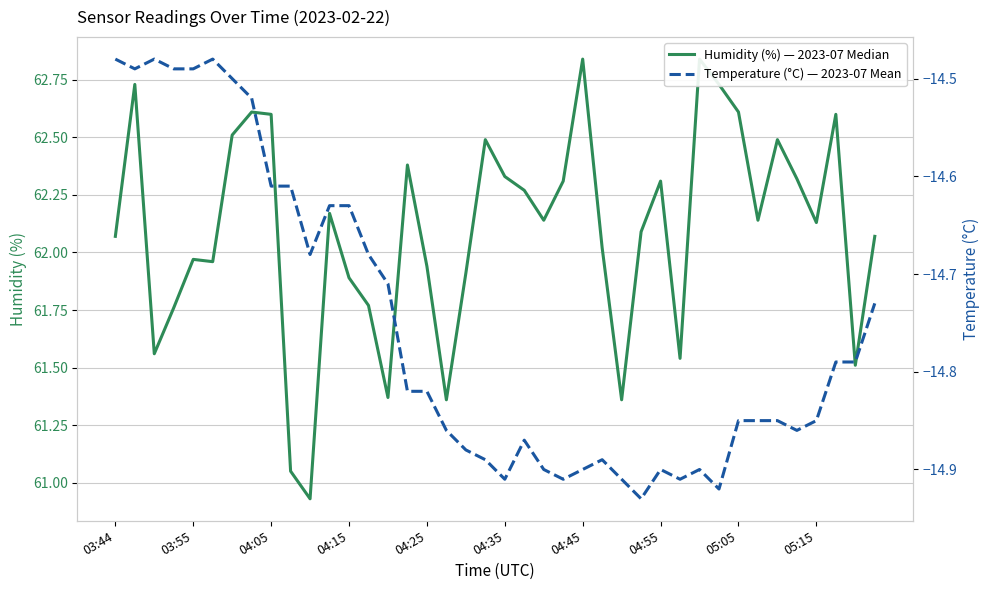

What are all the series names shown in the legend?

Humidity (%) — 2023-07 Median, Temperature (°C) — 2023-07 Mean